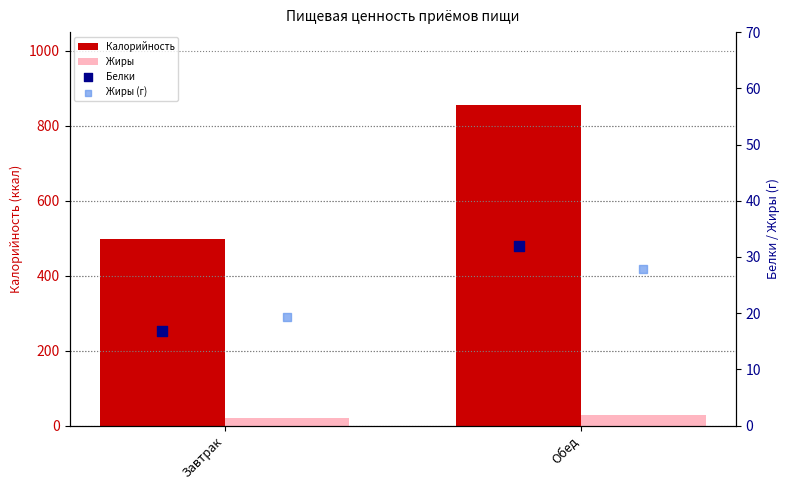

Which series contains the lowest Y value?

Белки